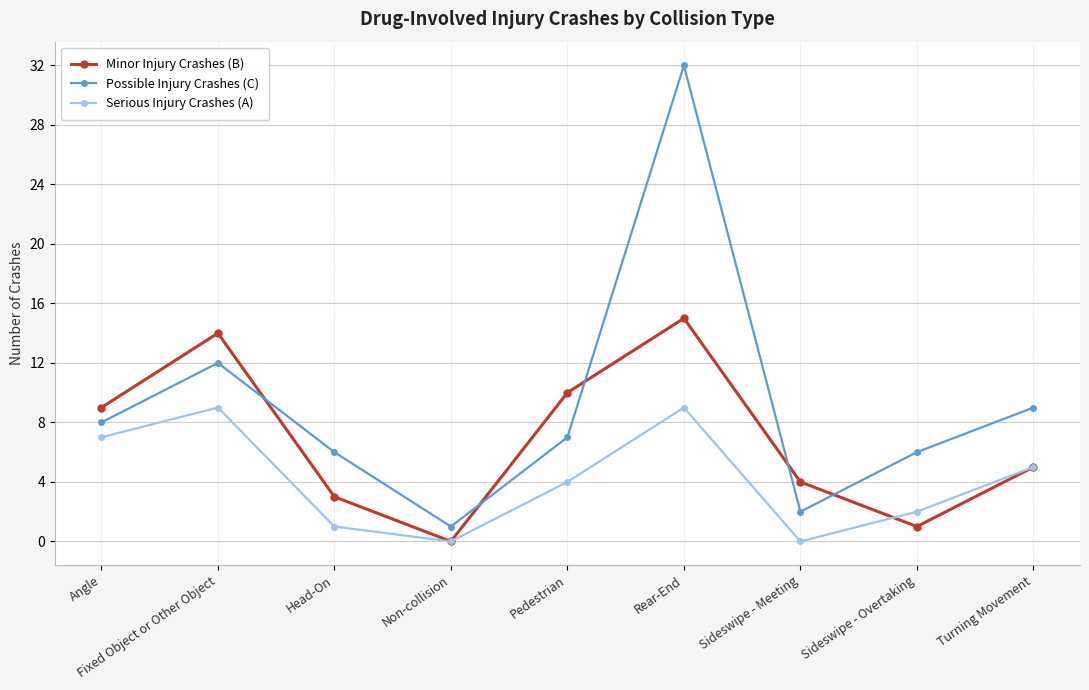

Count the Serious Injury Crashes (A) values in the range 1 to 7.

5